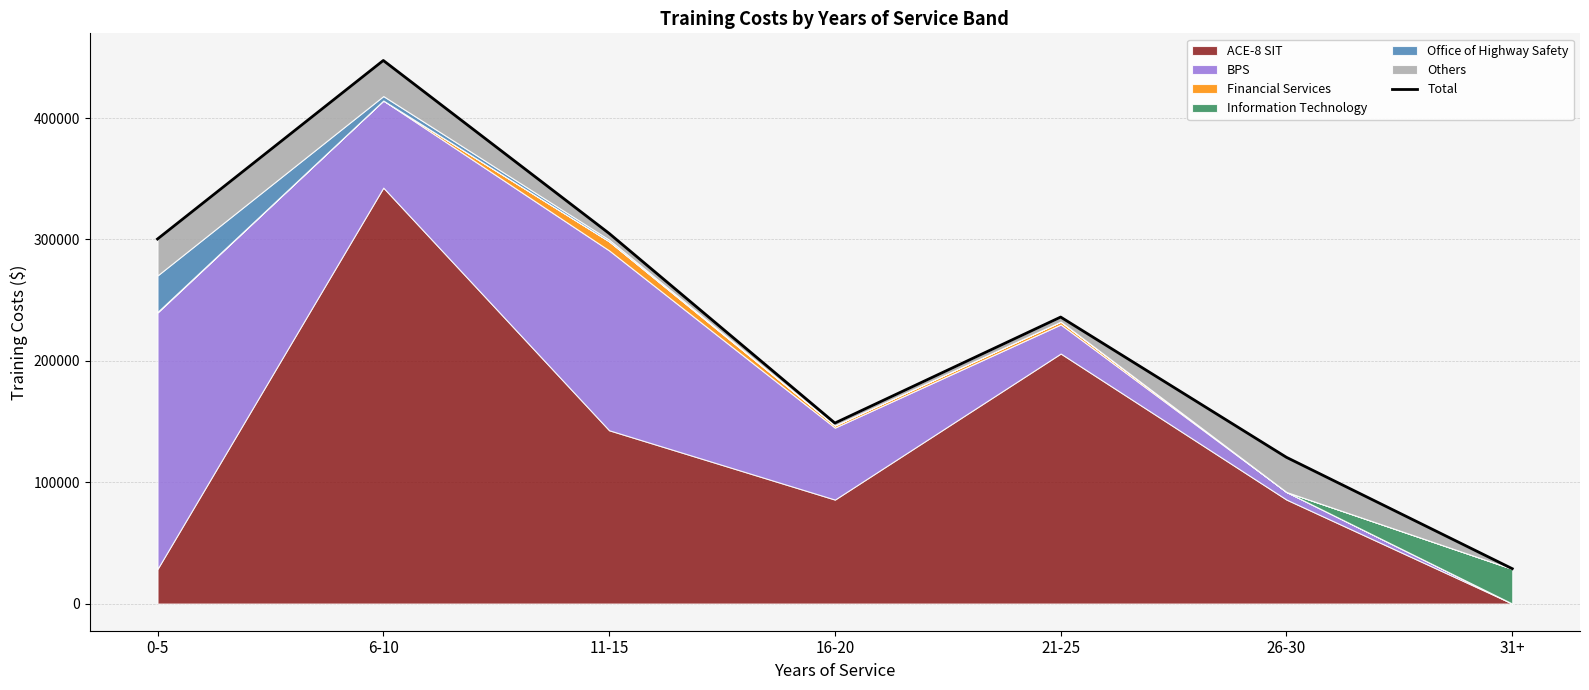

At which category does the chart reach its minimum across all series?

31+